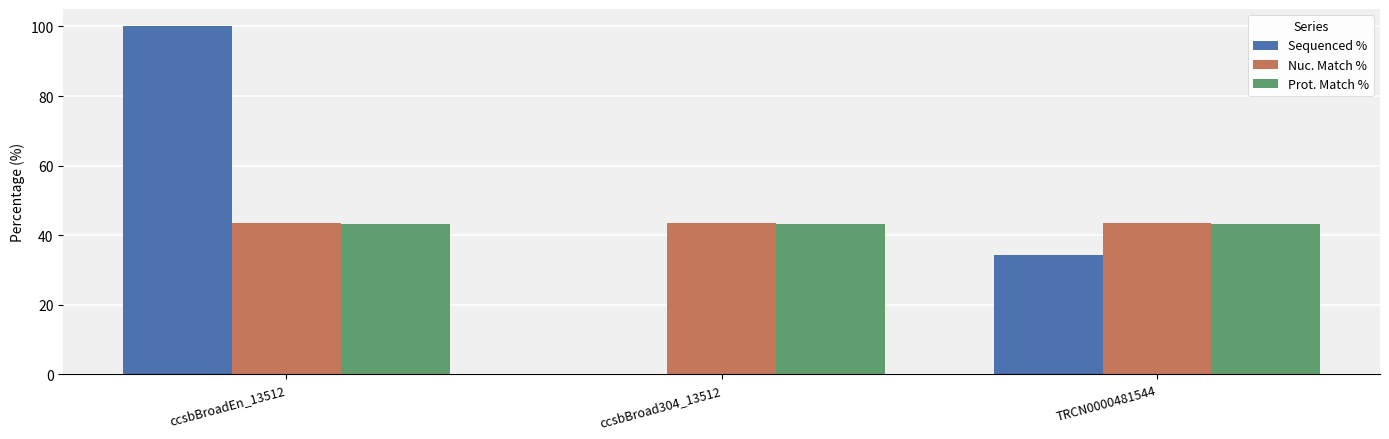

The Sequenced % series shows 0.0 at ccsbBroad304_13512. True or false?

True